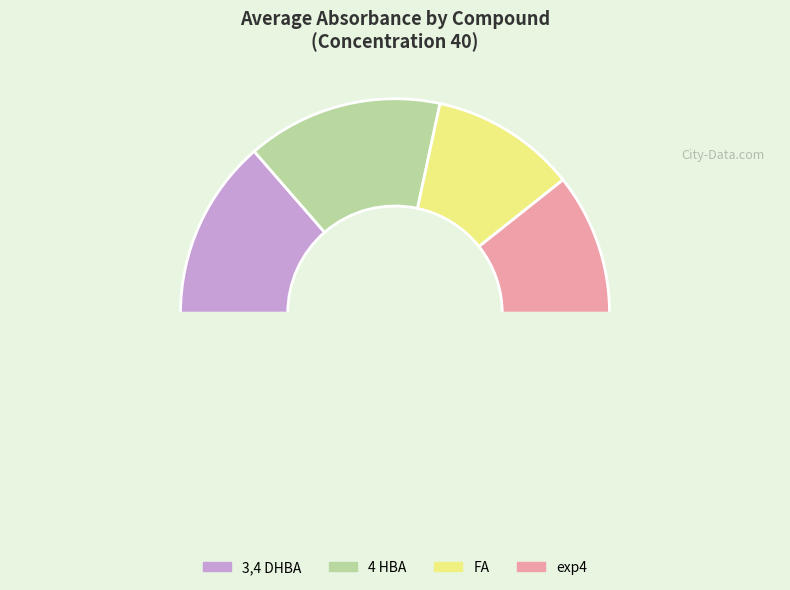

To the nearest percent, what is the average slice percentage?

25%